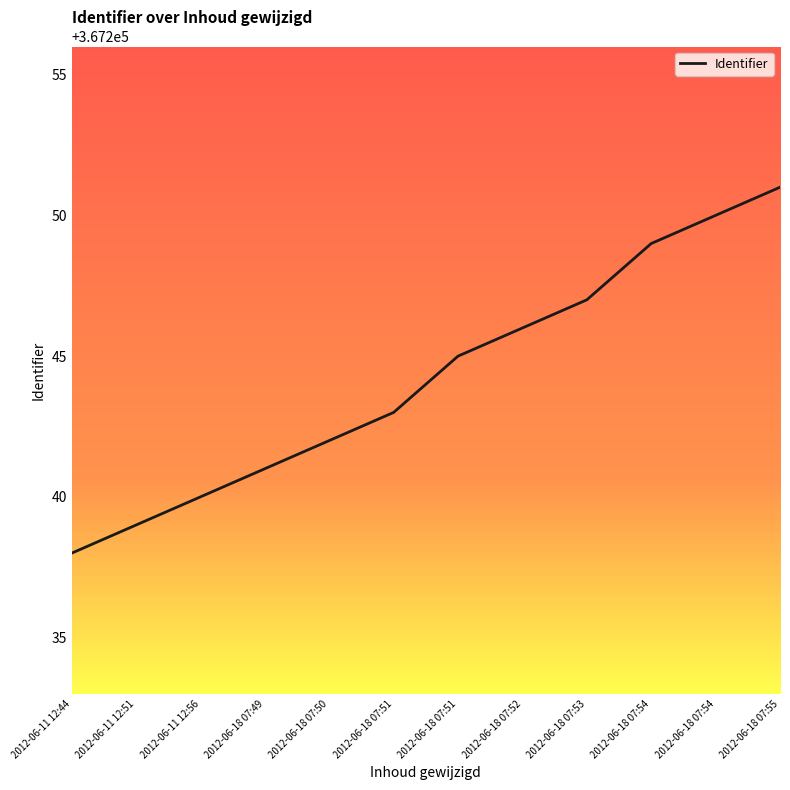

List the labels in order of value, largest first.

2012-06-18 07:55, 2012-06-18 07:54, 2012-06-18 07:54, 2012-06-18 07:53, 2012-06-18 07:52, 2012-06-18 07:51, 2012-06-18 07:51, 2012-06-18 07:50, 2012-06-18 07:49, 2012-06-11 12:56, 2012-06-11 12:51, 2012-06-11 12:44